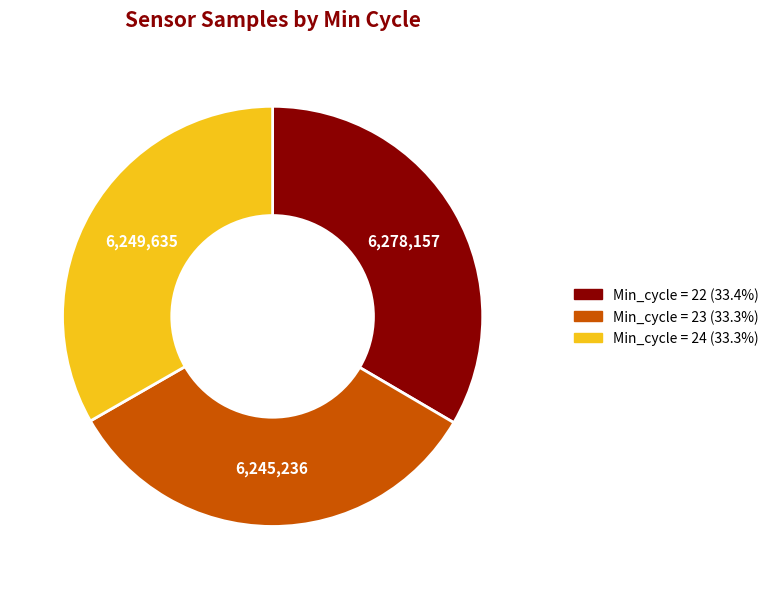

Is there any slice that represents more than half of the pie?

No